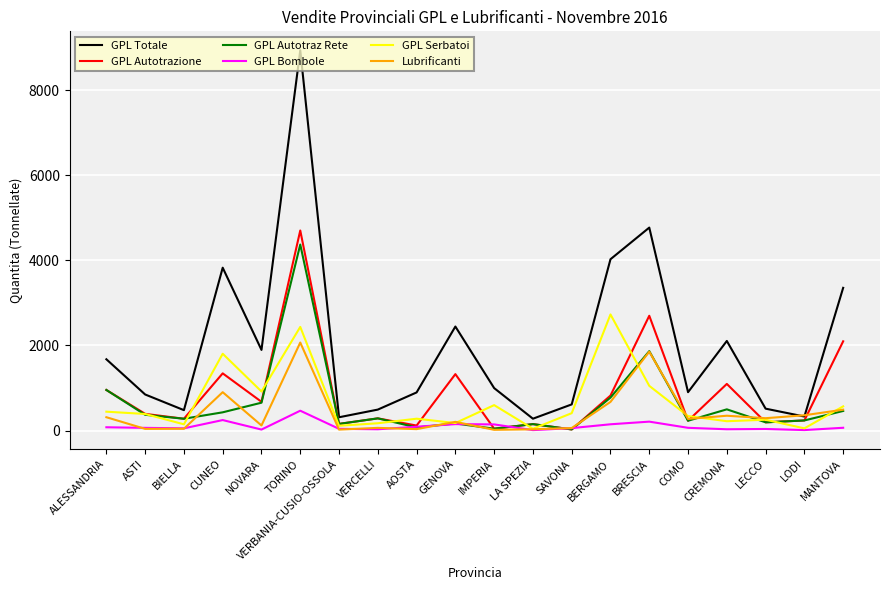

Which label corresponds to the largest value in the chart?

TORINO